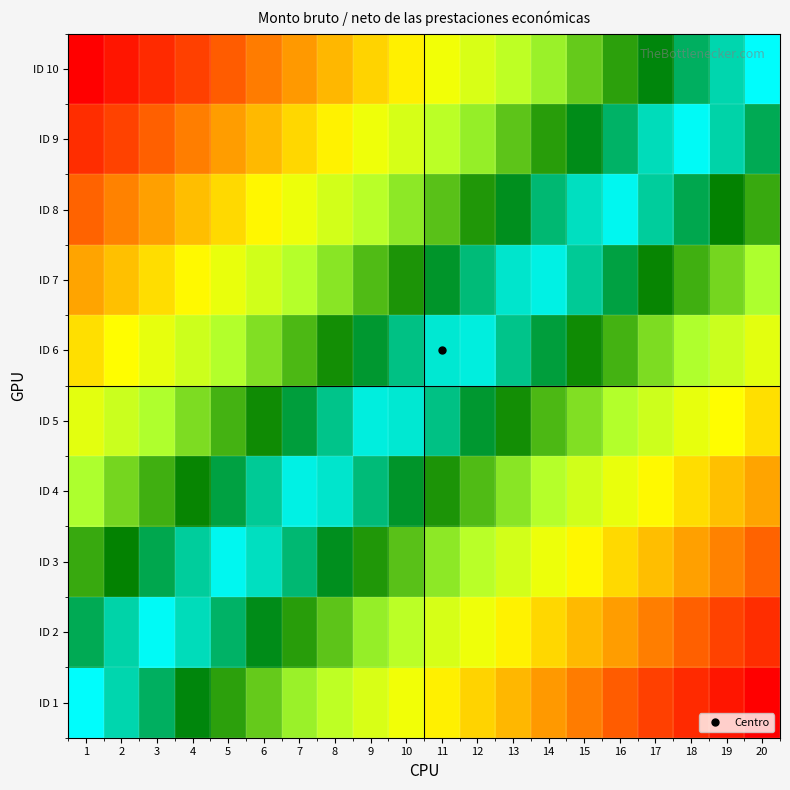

Reading right to left, what are all the values shown in this chart?

ID 1: 20=1.0	19=0.9	18=0.9	17=0.8	16=0.8	15=0.7	14=0.7	13=0.6	12=0.6	11=0.5	10=0.5	9=0.4	8=0.4	7=0.3	6=0.3	5=0.2	4=0.2	3=0.1	2=0.1	1=0.0
ID 2: 20=0.9	19=0.8	18=0.8	17=0.7	16=0.7	15=0.6	14=0.6	13=0.5	12=0.5	11=0.4	10=0.4	9=0.3	8=0.3	7=0.2	6=0.2	5=0.1	4=0.0	3=-0.0	2=-0.1	1=-0.1
ID 3: 20=0.8	19=0.7	18=0.7	17=0.6	16=0.6	15=0.5	14=0.5	13=0.4	12=0.4	11=0.3	10=0.3	9=0.2	8=0.1	7=0.1	6=0.0	5=-0.0	4=-0.1	3=-0.1	2=-0.2	1=-0.2
ID 4: 20=0.7	19=0.6	18=0.6	17=0.5	16=0.5	15=0.4	14=0.4	13=0.3	12=0.2	11=0.2	10=0.1	9=0.1	8=0.0	7=-0.0	6=-0.1	5=-0.1	4=-0.2	3=-0.2	2=-0.3	1=-0.3
ID 5: 20=0.6	19=0.5	18=0.5	17=0.4	16=0.3	15=0.3	14=0.2	13=0.2	12=0.1	11=0.1	10=0.0	9=-0.0	8=-0.1	7=-0.1	6=-0.2	5=-0.2	4=-0.3	3=-0.3	2=-0.4	1=-0.4
ID 6: 20=0.4	19=0.4	18=0.3	17=0.3	16=0.2	15=0.2	14=0.1	13=0.1	12=0.0	11=-0.0	10=-0.1	9=-0.1	8=-0.2	7=-0.2	6=-0.3	5=-0.3	4=-0.4	3=-0.5	2=-0.5	1=-0.6
ID 7: 20=0.3	19=0.3	18=0.2	17=0.2	16=0.1	15=0.1	14=0.0	13=-0.0	12=-0.1	11=-0.1	10=-0.2	9=-0.2	8=-0.3	7=-0.4	6=-0.4	5=-0.5	4=-0.5	3=-0.6	2=-0.6	1=-0.7
ID 8: 20=0.2	19=0.2	18=0.1	17=0.1	16=0.0	15=-0.0	14=-0.1	13=-0.1	12=-0.2	11=-0.3	10=-0.3	9=-0.4	8=-0.4	7=-0.5	6=-0.5	5=-0.6	4=-0.6	3=-0.7	2=-0.7	1=-0.8
ID 9: 20=0.1	19=0.1	18=0.0	17=-0.0	16=-0.1	15=-0.2	14=-0.2	13=-0.3	12=-0.3	11=-0.4	10=-0.4	9=-0.5	8=-0.5	7=-0.6	6=-0.6	5=-0.7	4=-0.7	3=-0.8	2=-0.8	1=-0.9
ID 10: 20=0.0	19=-0.1	18=-0.1	17=-0.2	16=-0.2	15=-0.3	14=-0.3	13=-0.4	12=-0.4	11=-0.5	10=-0.5	9=-0.6	8=-0.6	7=-0.7	6=-0.7	5=-0.8	4=-0.8	3=-0.9	2=-0.9	1=-1.0